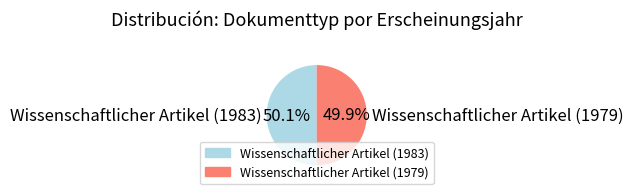

How many segments does this pie chart have?

2